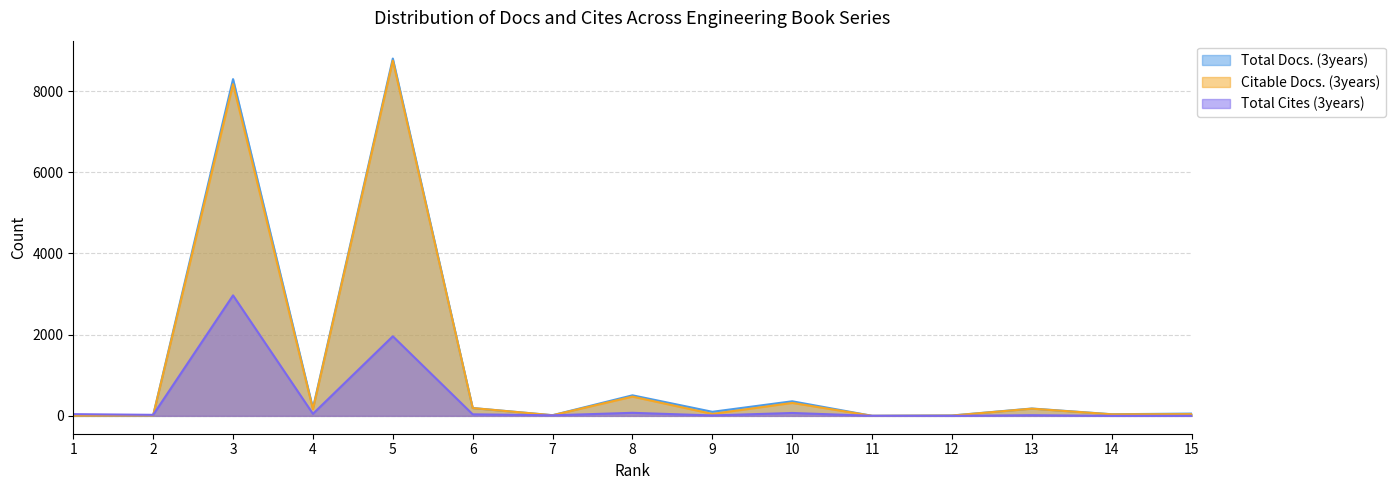

What is the value of the Total Docs. (3years) point at the 7th from the left?

16